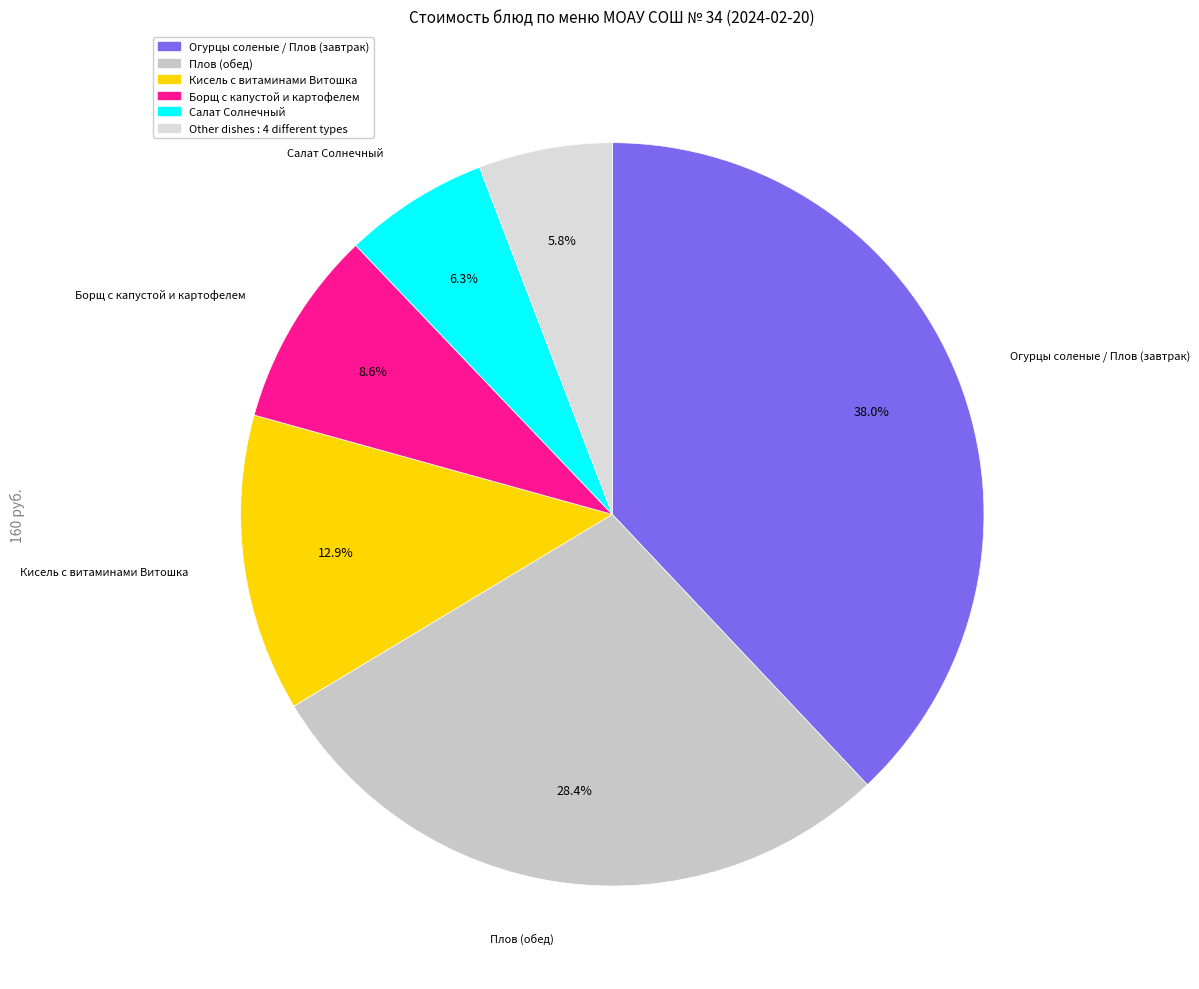

How many segments does this pie chart have?

6